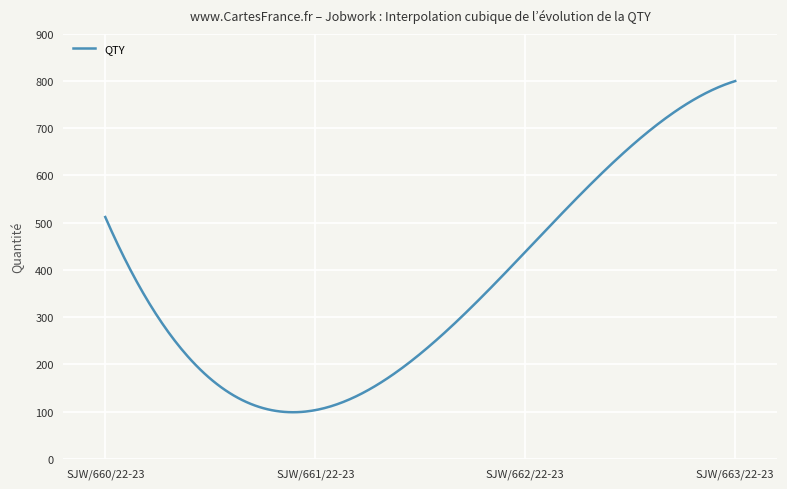

What is the minimum value shown in the chart?

98.6